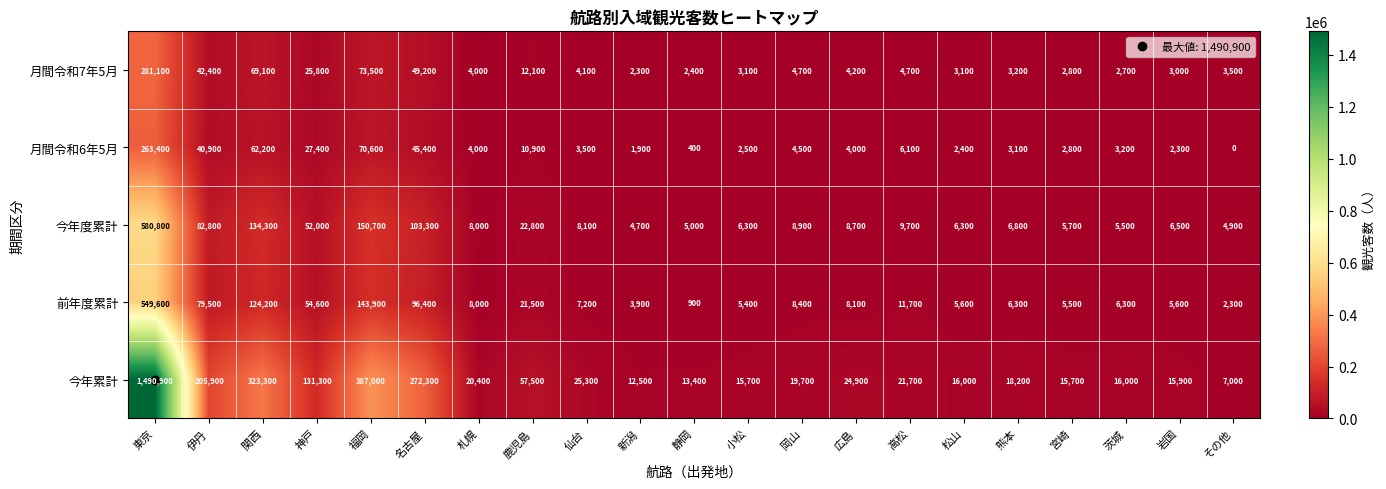

What is the spread (max minus min) of values at 鹿児島?

46600